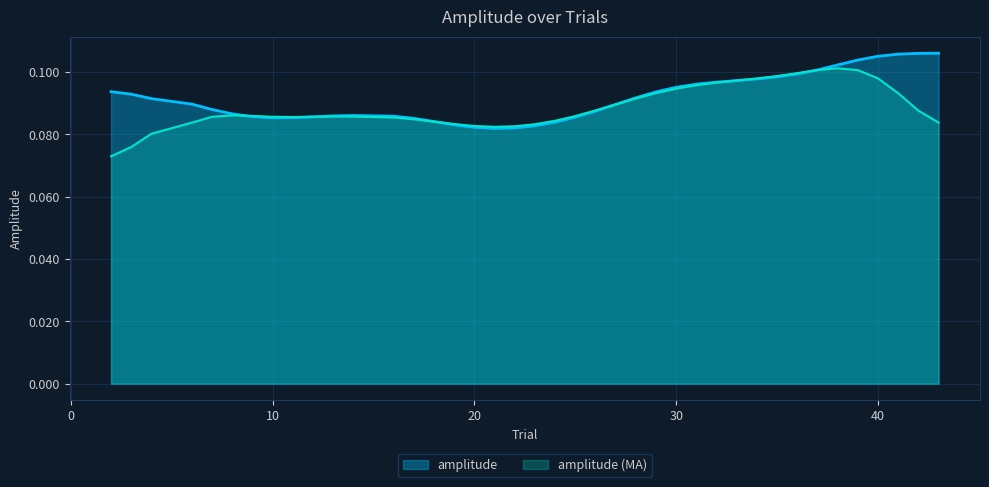

Rank the series by their maximum value, from lowest to highest.

amplitude (MA), amplitude